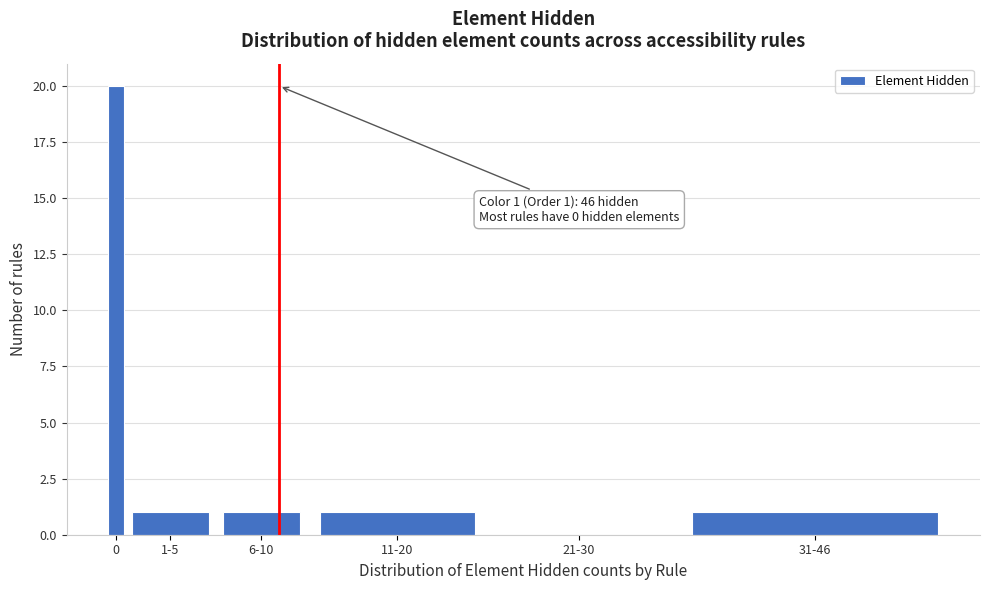

Reading left to right, transcribe all the data shown in this chart.

0=20	1-5=1	6-10=1	11-20=1	21-30=0	31-46=1